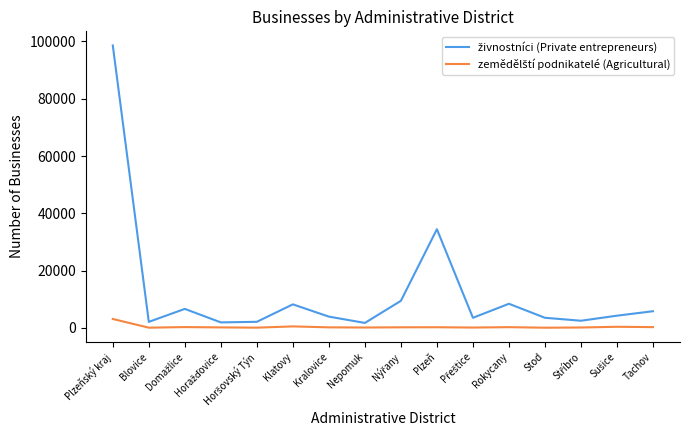

Does the chart have visible grid lines?

No